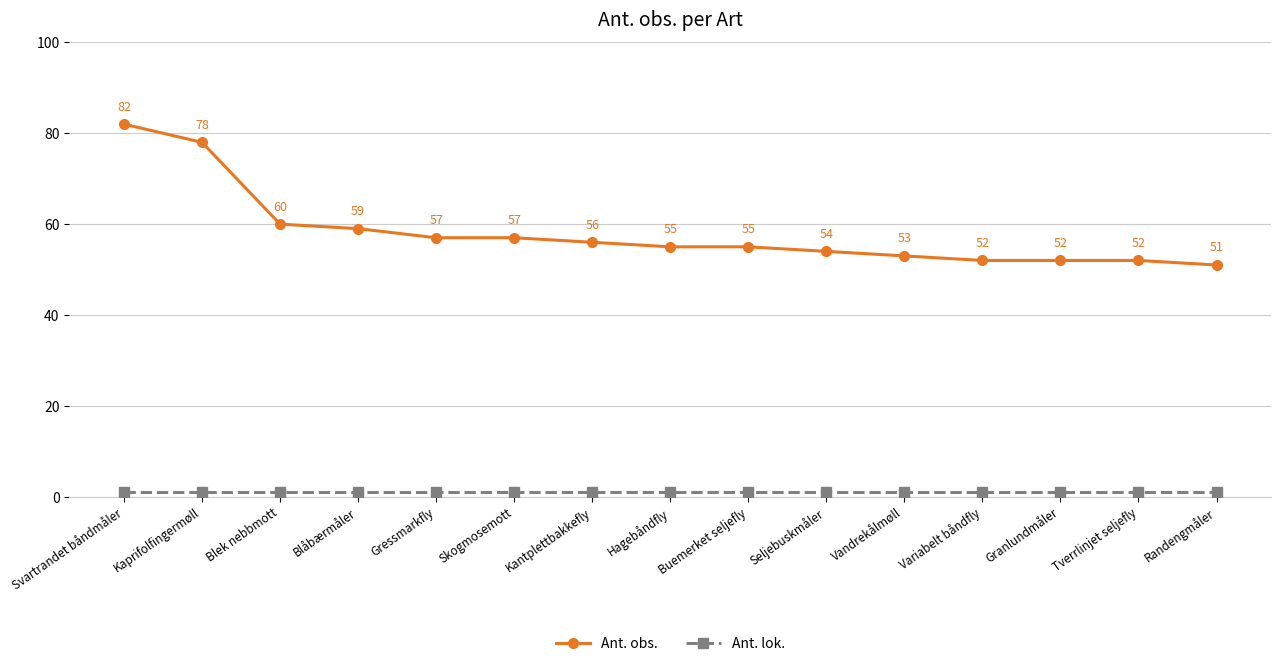

Which series has the widest spread of values?

Ant. obs.